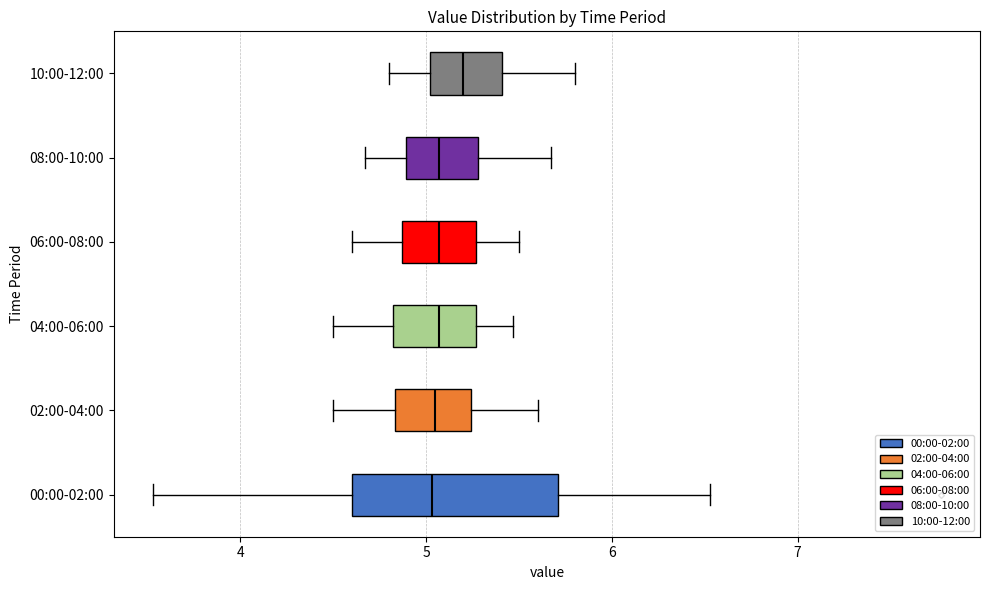

Reading bottom to top, transcribe this box plot: for each box, give where its median line is, the range the box spans, and where its two whiskers end, as read against the x-axis. The values are not printed on the chart, so give them approximately, as read against the axis.

00:00-02:00: median 5.0, box 4.6 to 5.7, whiskers 3.5 to 6.5
02:00-04:00: median 5.1, box 4.8 to 5.2, whiskers 4.5 to 5.6
04:00-06:00: median 5.1, box 4.8 to 5.3, whiskers 4.5 to 5.5
06:00-08:00: median 5.1, box 4.9 to 5.3, whiskers 4.6 to 5.5
08:00-10:00: median 5.1, box 4.9 to 5.3, whiskers 4.7 to 5.7
10:00-12:00: median 5.2, box 5.0 to 5.4, whiskers 4.8 to 5.8